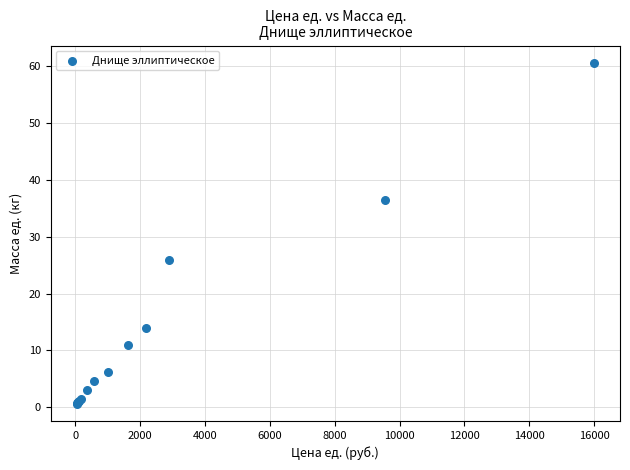

What Y value in the scatter plot is closest to 30?

25.9